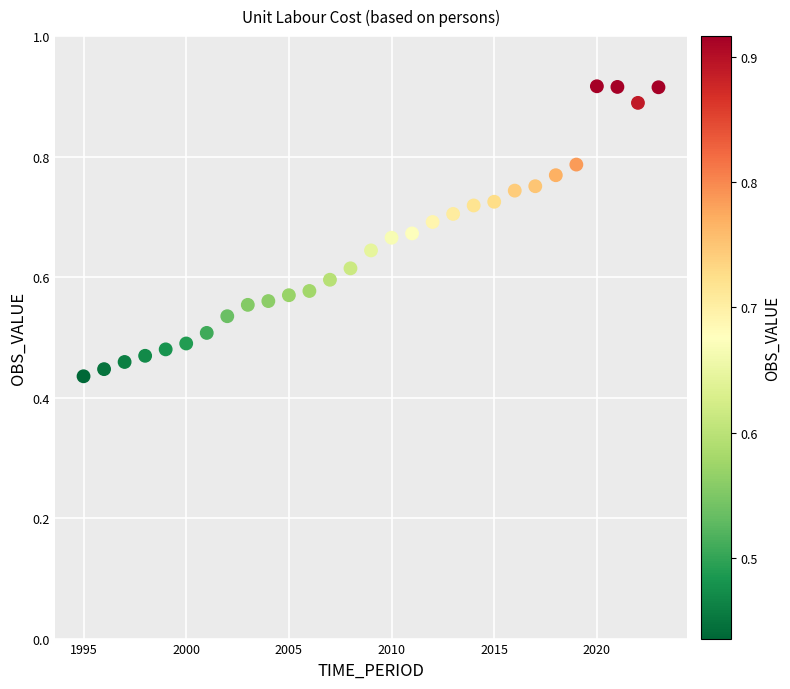

What is the range of X values (max minus min)?

28.0